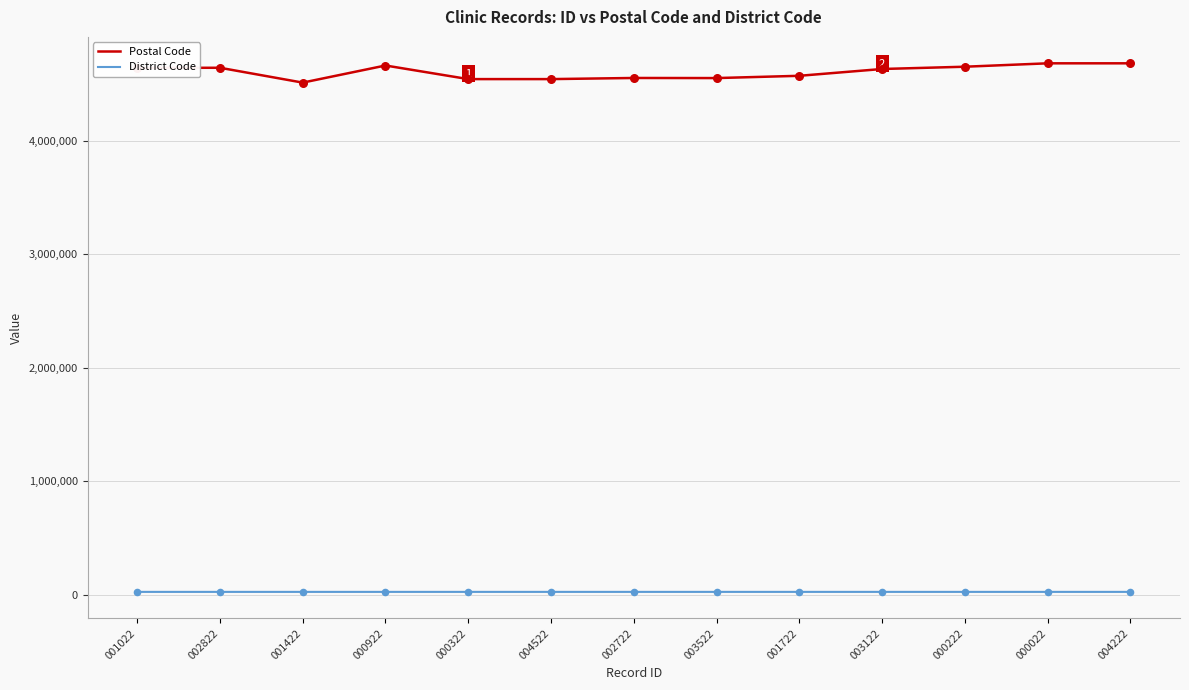

What are all the series names shown in the legend?

Postal Code, District Code